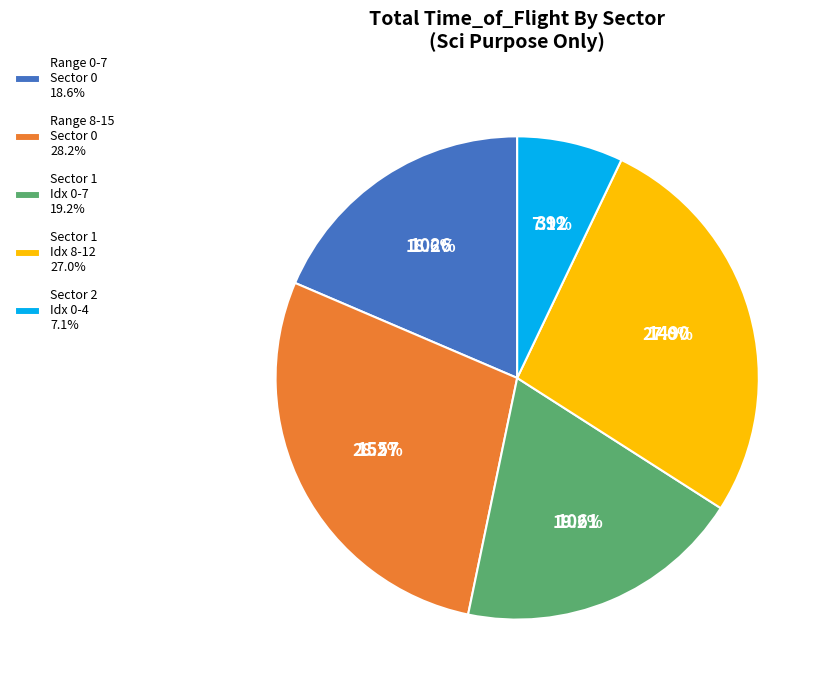

What is the total percentage of Sector 1 Idx 8-12 27.0% and Range 8-15 Sector 0 28.2%?

55.1%